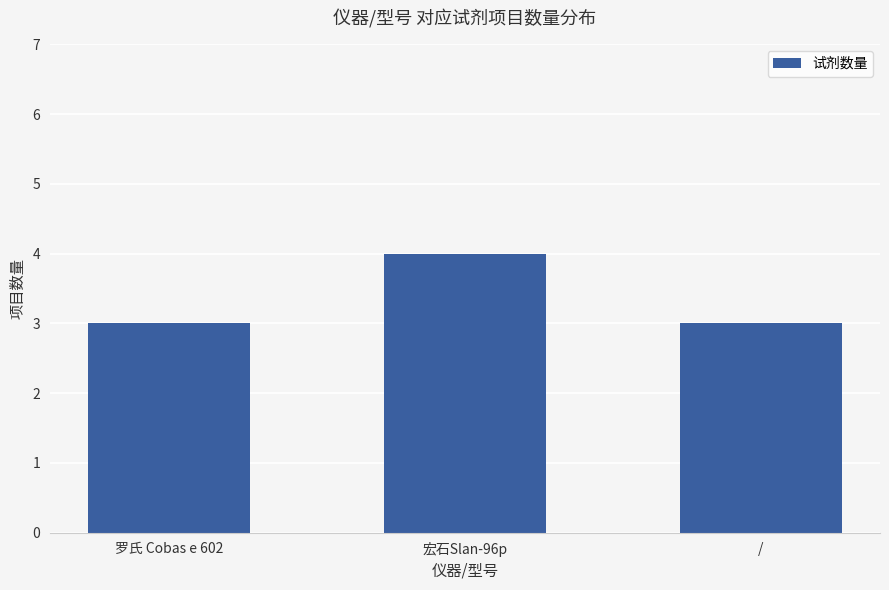

What position from the left is 罗氏 Cobas e 602?

1